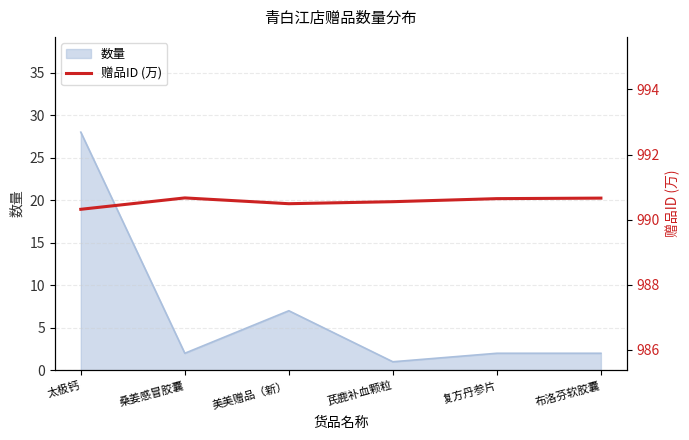

Which category has the highest value in the 数量 series?

太极钙